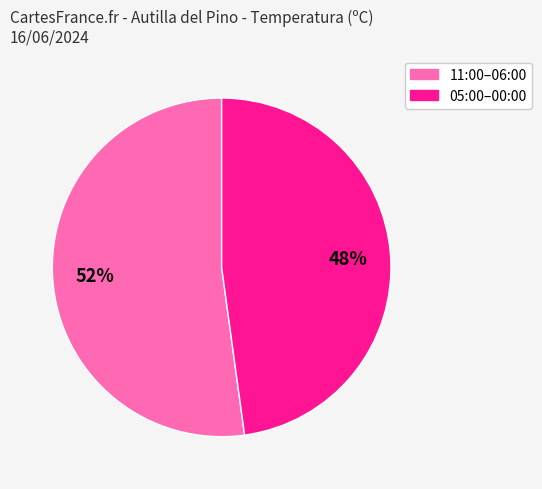

To the nearest percent, what is the average slice percentage?

50%